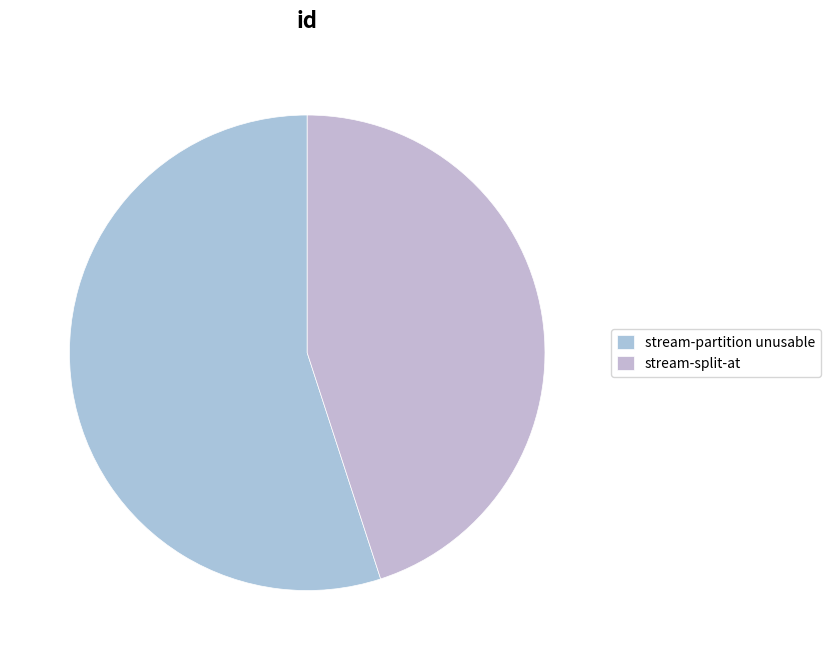

Does any single category account for the majority?

Yes